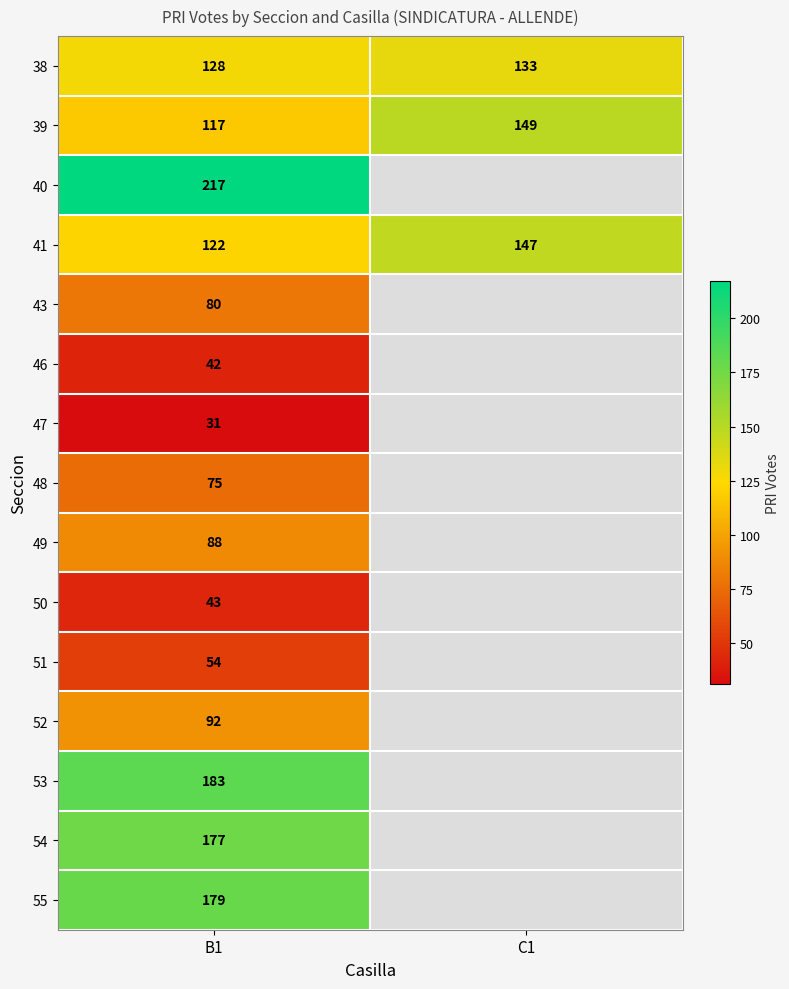

True or false: 47 has a value of 51.4 at B1.

False